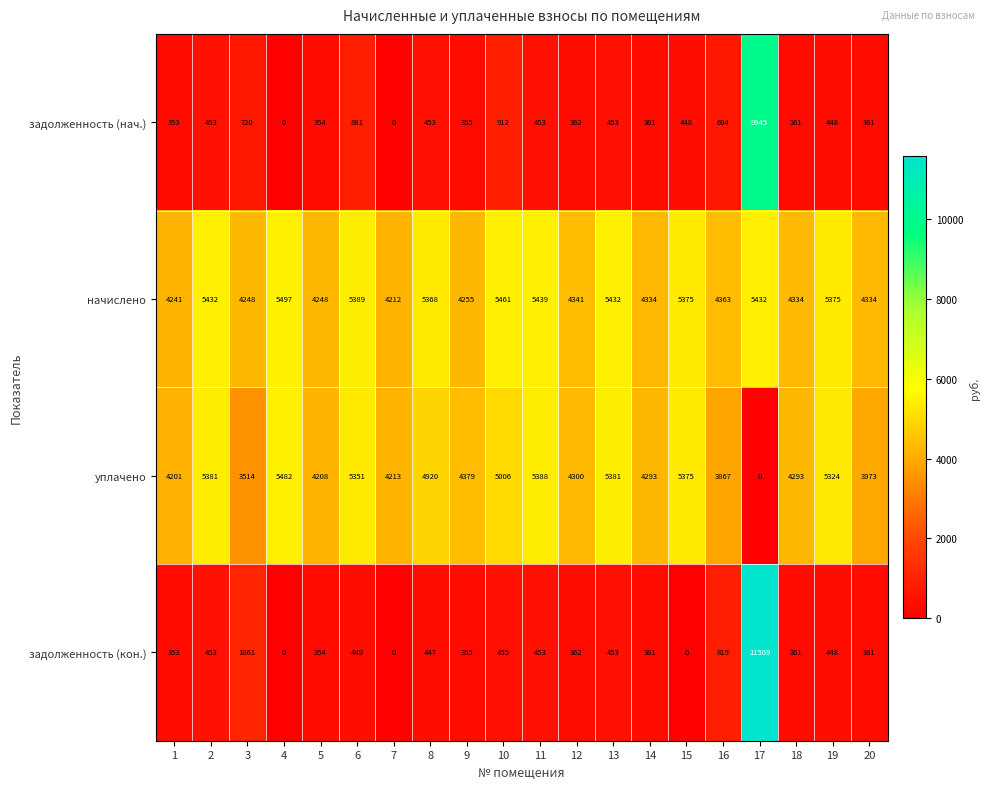

What is the difference between the maximum and minimum values in the уплачено series?

5482